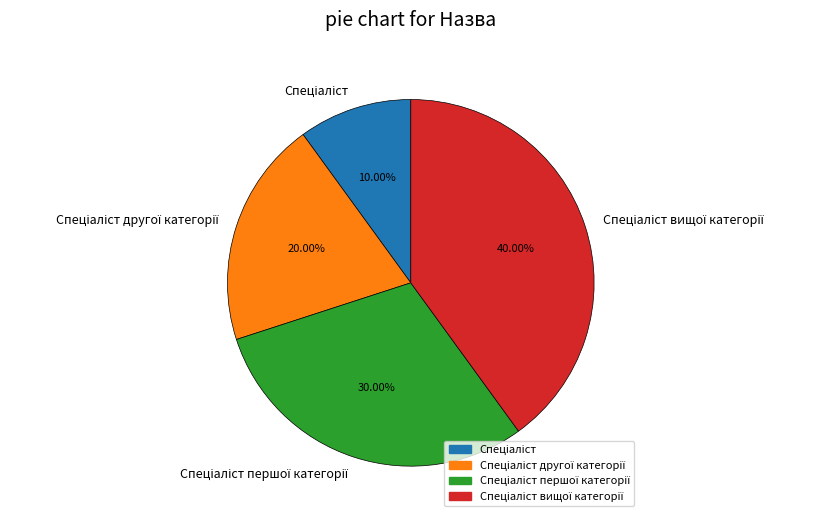

How many slices are in this pie chart?

4